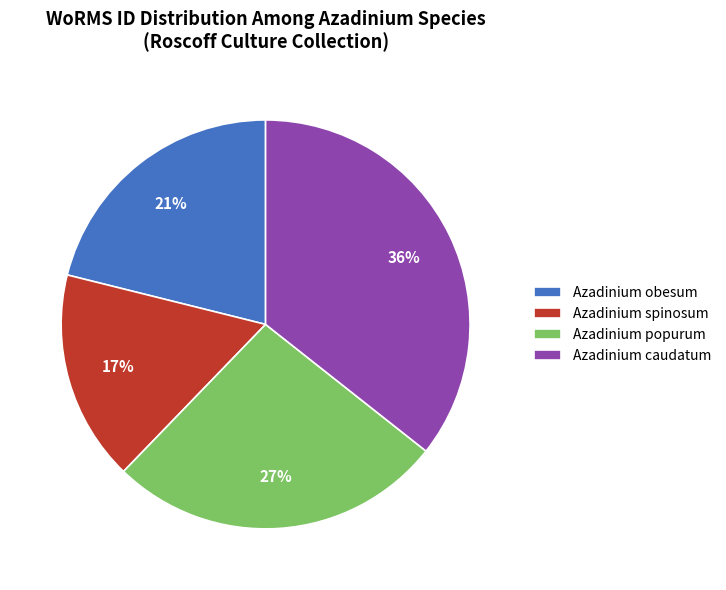

Count the number of slices in the pie.

4